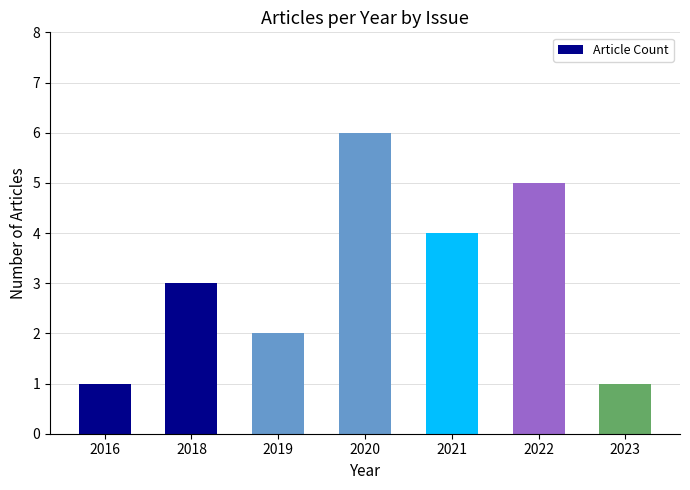

What is the ratio of the value at 2021 to the value at 2023?

4.0